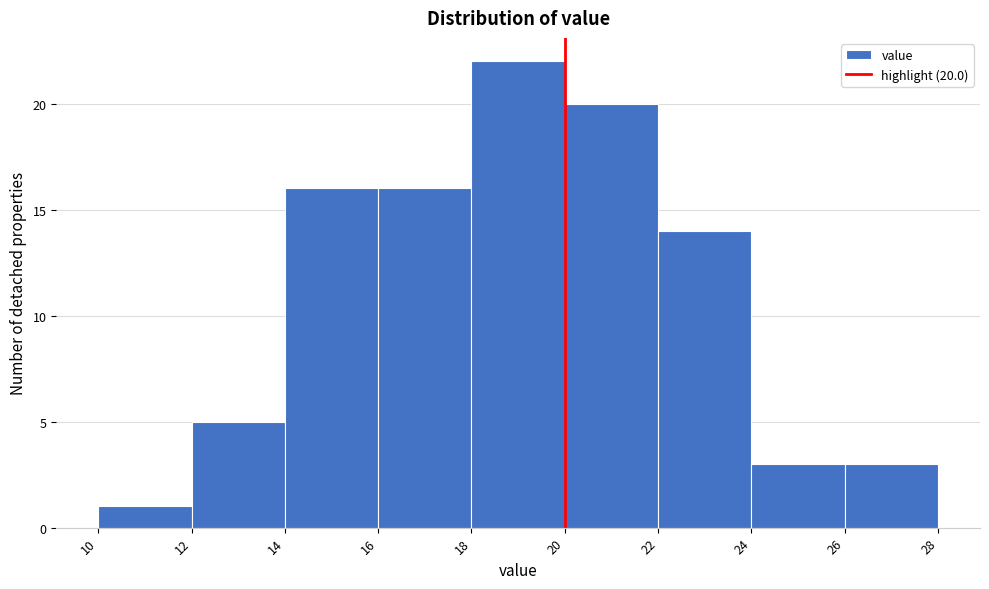

Which range on the x-axis has the tallest bar?

18 to 20